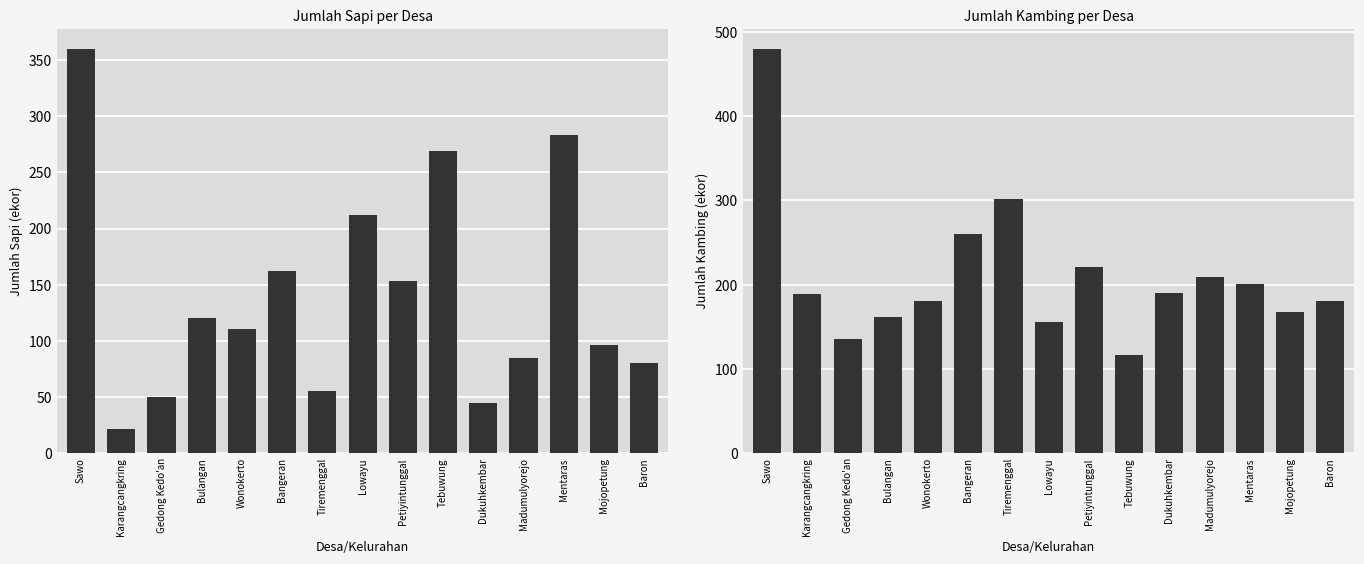

Reading right to left, what are all the values shown in this chart?

Sapi: 80	96	283	85	44	269	153	212	55	162	110	120	50	21	360
Kambing: 180	167	201	209	190	116	221	156	302	260	181	162	135	189	480